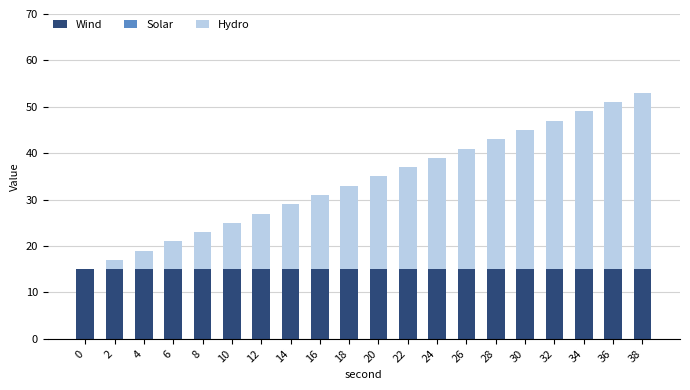

The Wind series shows 15 at 12. True or false?

True